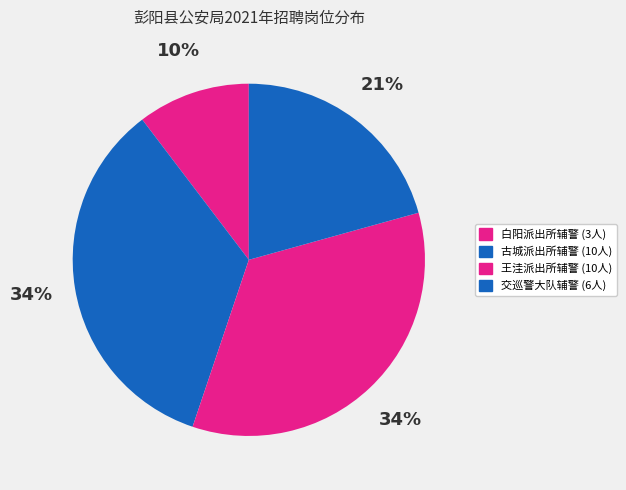

Does 白阳派出所辅警 account for over 50% of the chart?

No